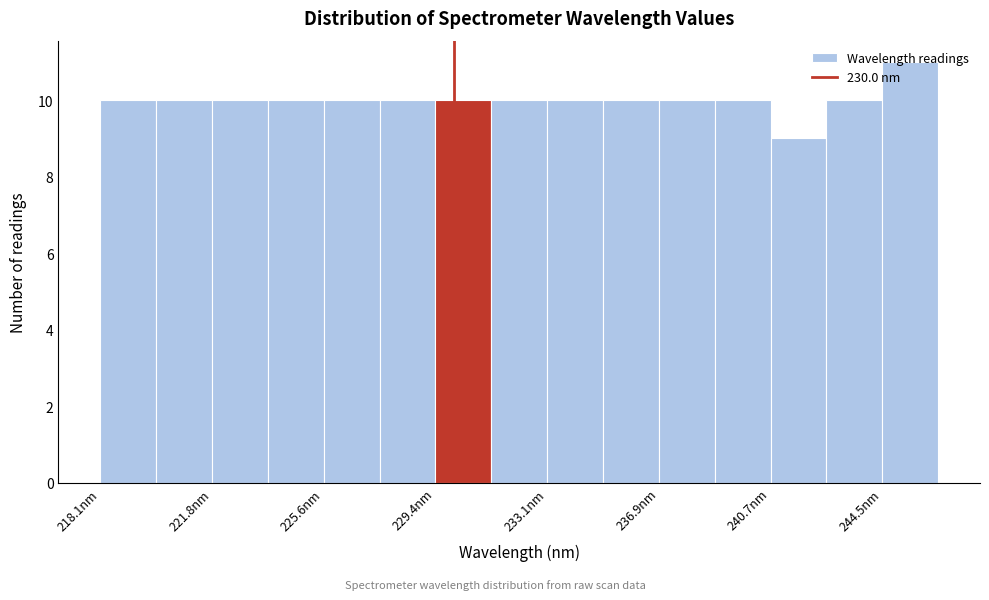

Around what value on the x-axis is the tallest bar? Give the approximate position of its centre, as read against the axis.

245.5